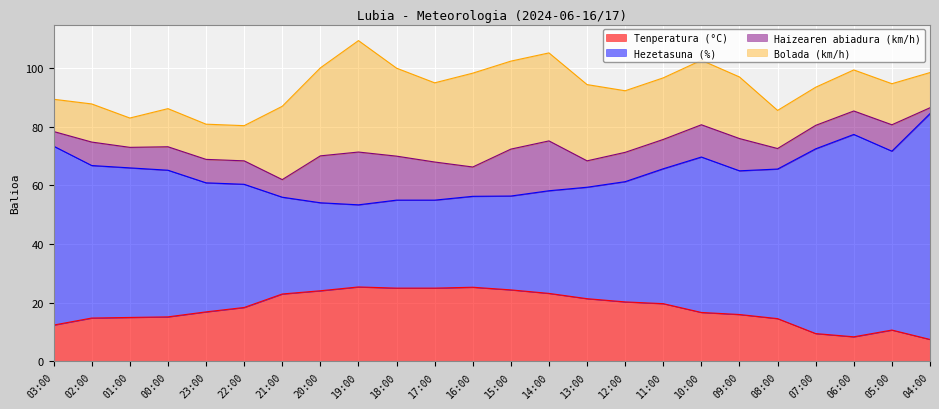

What is the total value across all series at 06:00?

99.4